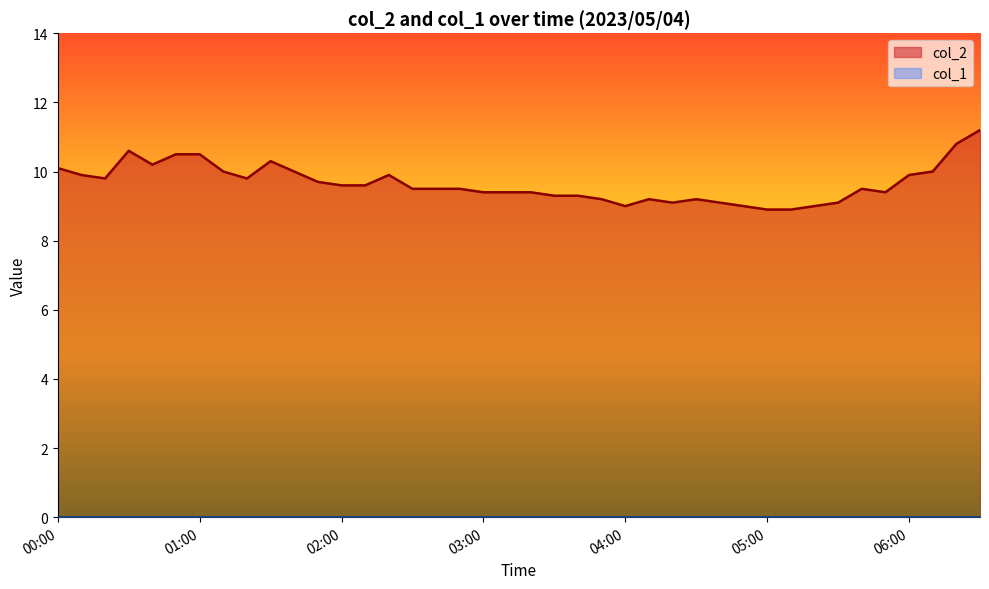

At which category does the chart reach its peak across all series?

06:30